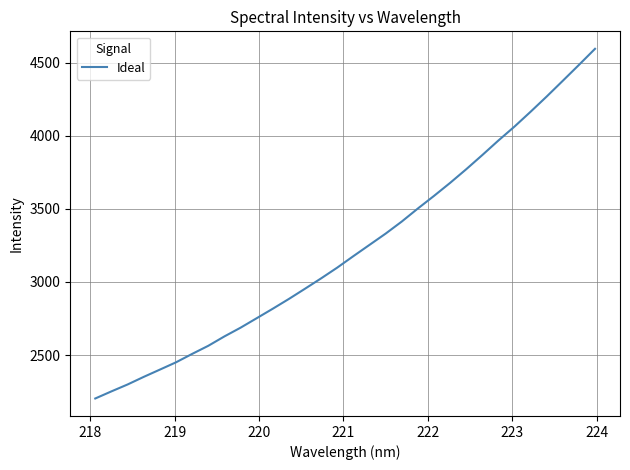

What is the smallest value displayed?

2203.8